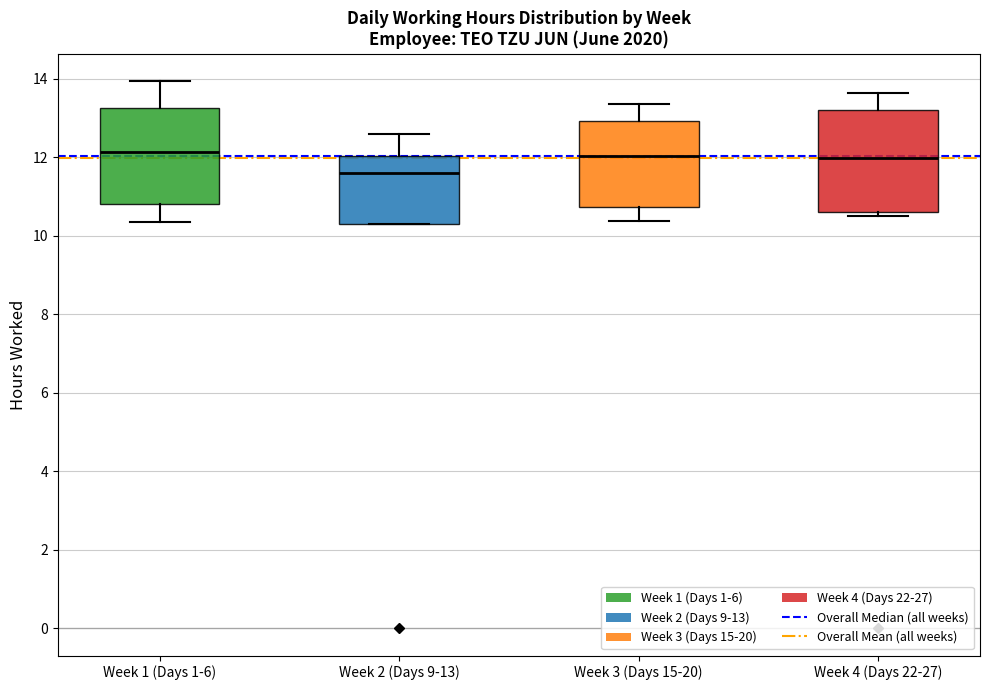

Reading left to right, transcribe this box plot: for each box, give where its median line is, the range the box spans, and where its two whiskers end, as read against the y-axis. The values are not printed on the chart, so give them approximately, as read against the axis.

Week 1 (Days 1-6): median 12.2, box 10.8 to 13.2, whiskers 10.4 to 14.0
Week 2 (Days 9-13): median 11.6, box 10.4 to 12.0, whiskers 10.4 to 12.6
Week 3 (Days 15-20): median 12.0, box 10.8 to 13.0, whiskers 10.4 to 13.4
Week 4 (Days 22-27): median 12.0, box 10.6 to 13.2, whiskers 10.6 (just below the box's lower edge) to 13.6